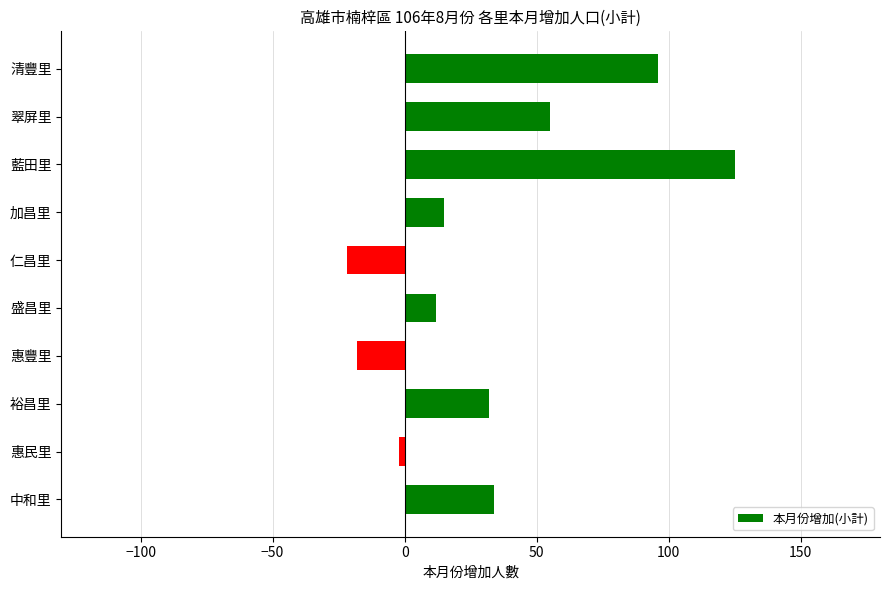

The value at 翠屏里 is 55. True or false?

True